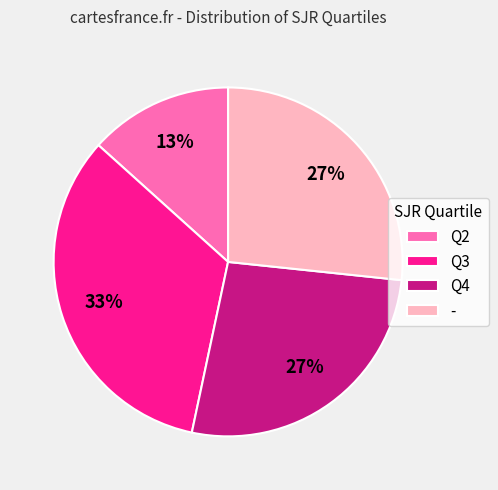

What percentage is the - slice, to the nearest percent?

27%